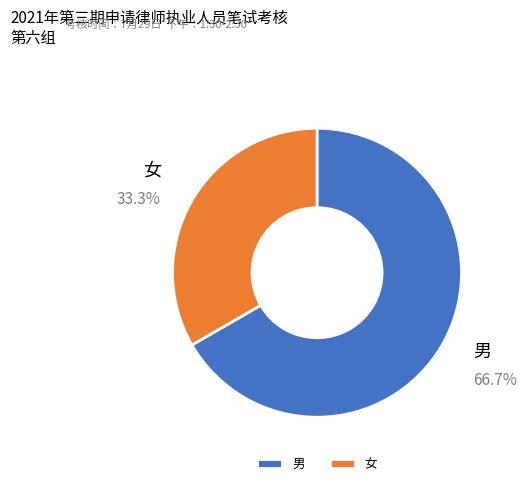

What is the largest slice in the pie chart?

男